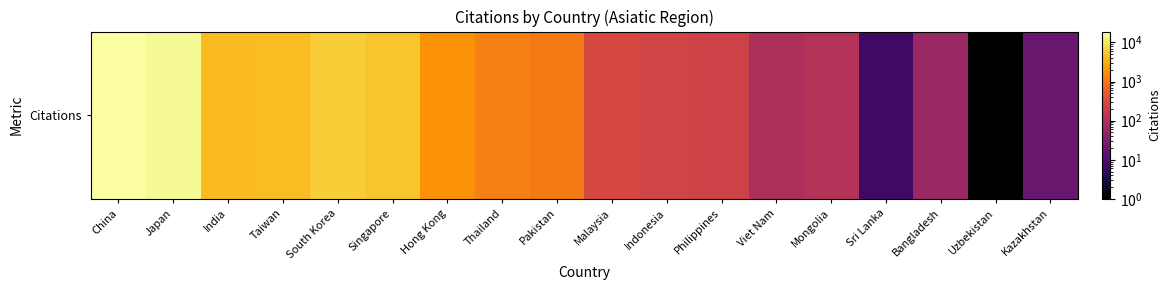

List the labels in order of value, smallest first.

Uzbekistan, Sri Lanka, Kazakhstan, Bangladesh, Viet Nam, Mongolia, Philippines, Indonesia, Malaysia, Pakistan, Thailand, Hong Kong, India, Taiwan, Singapore, South Korea, Japan, China